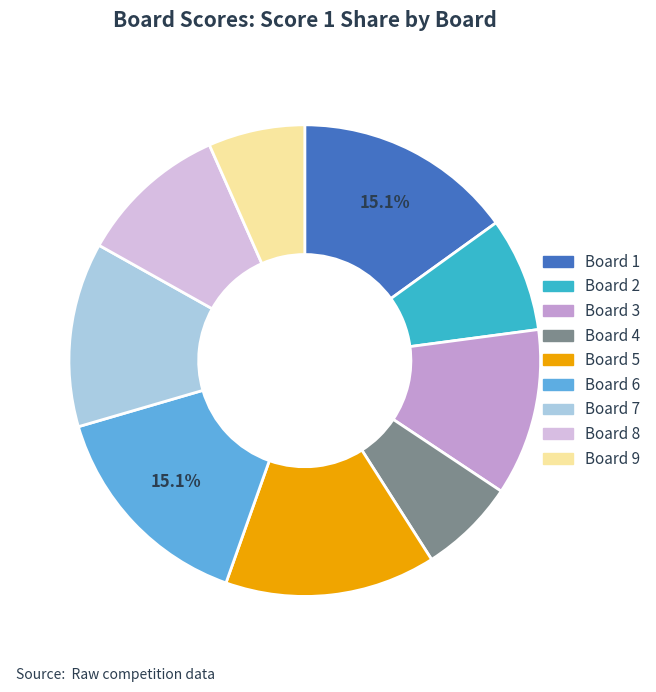

Count the number of slices in the pie.

9